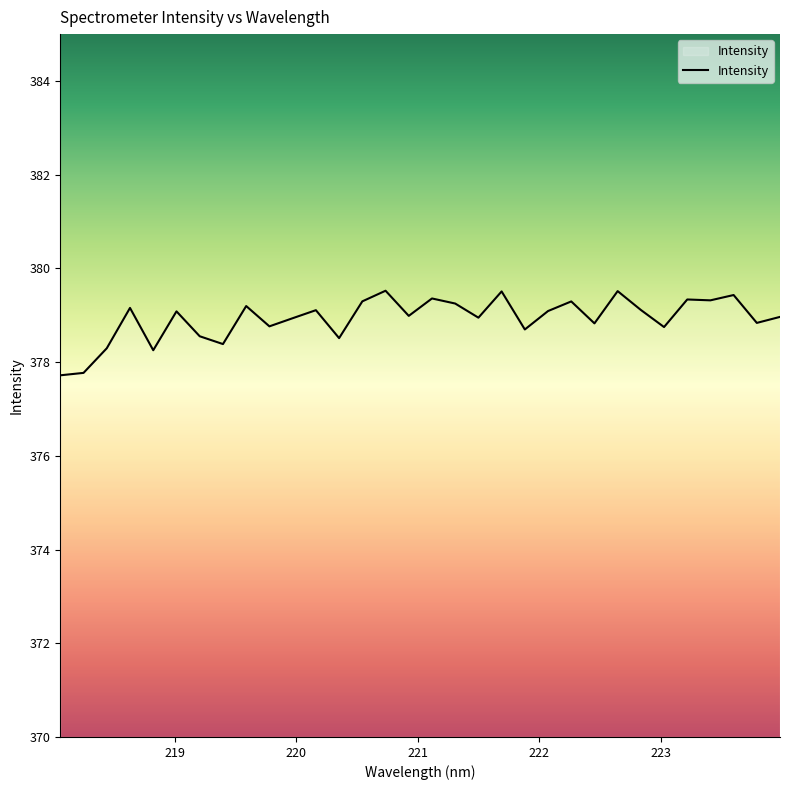

What is the average value?

378.9